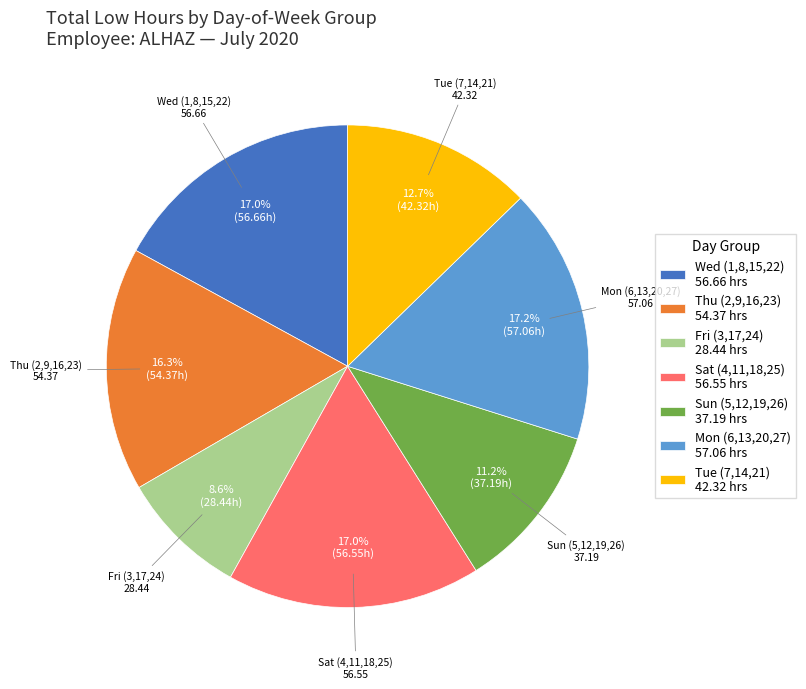

Approximately how many times larger is the value at Sun (5,12,19,26) 37.19 hrs compared to Sat (4,11,18,25) 56.55 hrs?

0.7